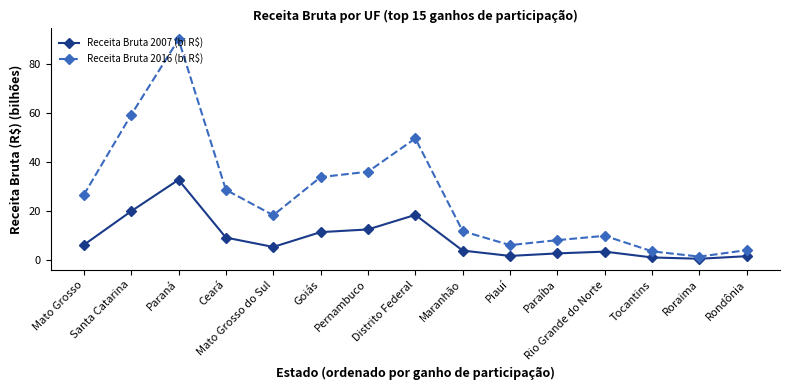

At which label is Receita Bruta 2016 (bi R$) closest to 45?

Distrito Federal